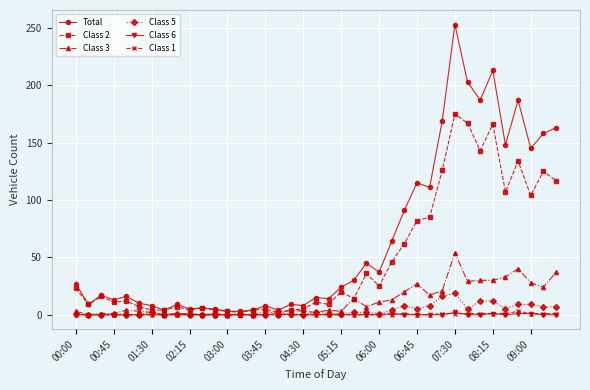

What is the maximum value shown in the chart?

253